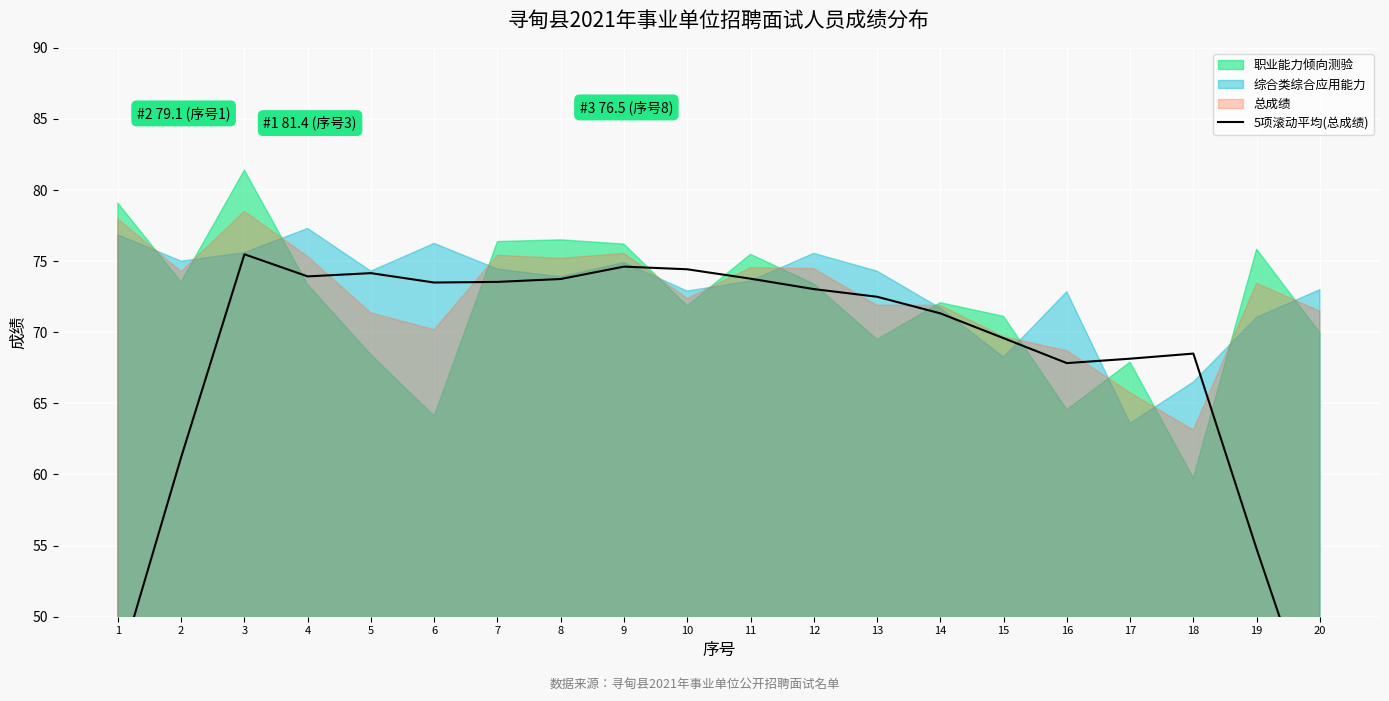

Which category has the lowest value across all series?

20